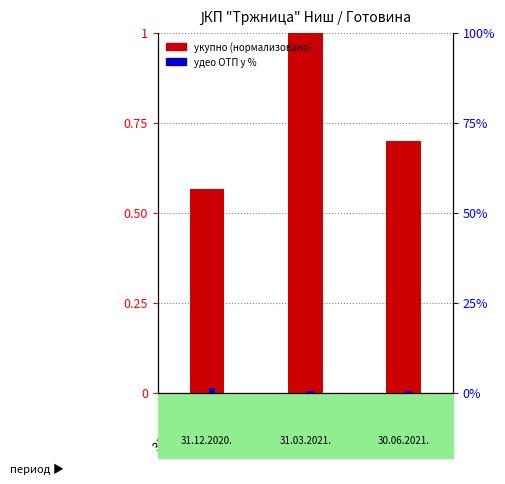

Reading right to left, list all the values displayed in this chart.

total cash (normalized): 0.7	1.0	0.6
ОТП share %: 0.5	0.3	1.3